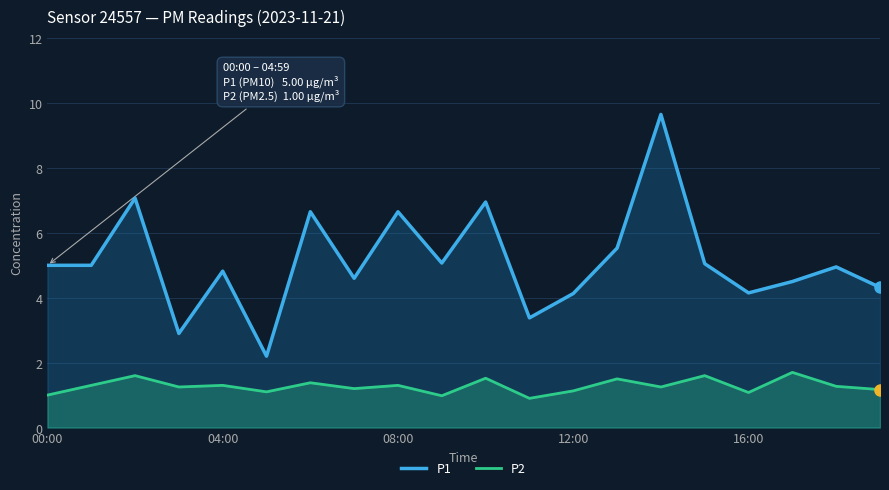

What is the approximate value of P2 at 7?

1.2